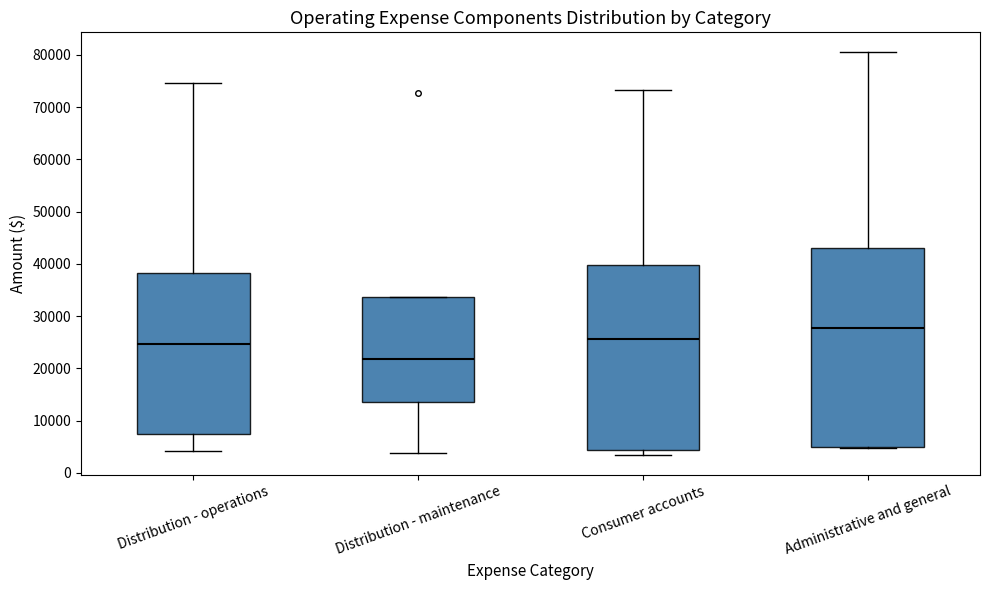

Reading left to right, transcribe this box plot: for each box, give where its median line is, the range the box spans, and where its two whiskers end, as read against the y-axis. The values are not printed on the chart, so give them approximately, as read against the axis.

Distribution - operations: median 25000, box 7000 to 38000, whiskers 4000 to 75000
Distribution - maintenance: median 22000, box 13000 to 34000, whiskers 4000 to 34000
Consumer accounts: median 26000, box 4000 to 40000, whiskers 3000 to 73000
Administrative and general: median 28000, box 5000 to 43000, whiskers 5000 to 80000